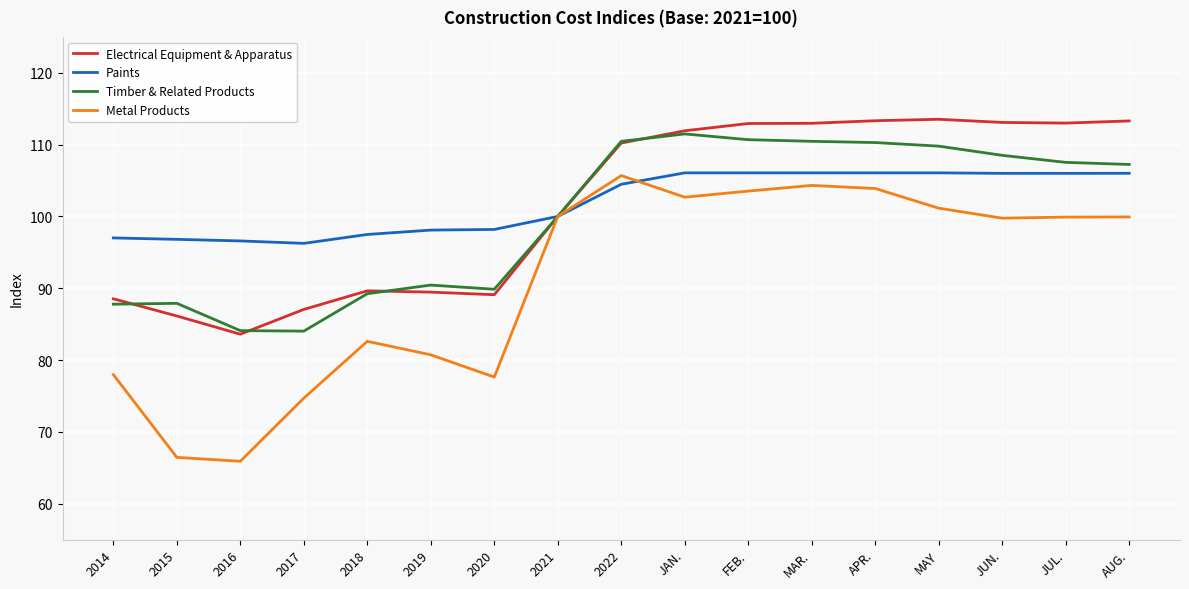

What value does the Electrical Equipment & Apparatus series have at JUN.?

113.1